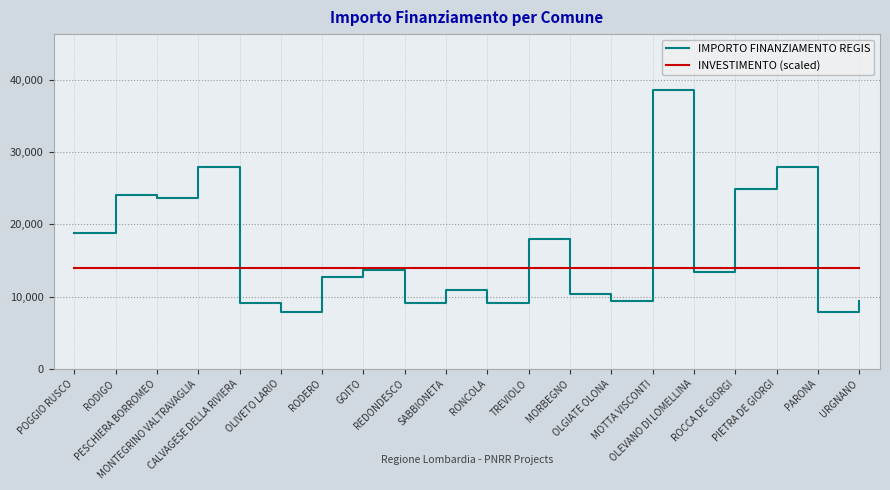

The IMPORTO FINANZIAMENTO REGIS series shows 14718 at CALVAGESE DELLA RIVIERA. True or false?

False